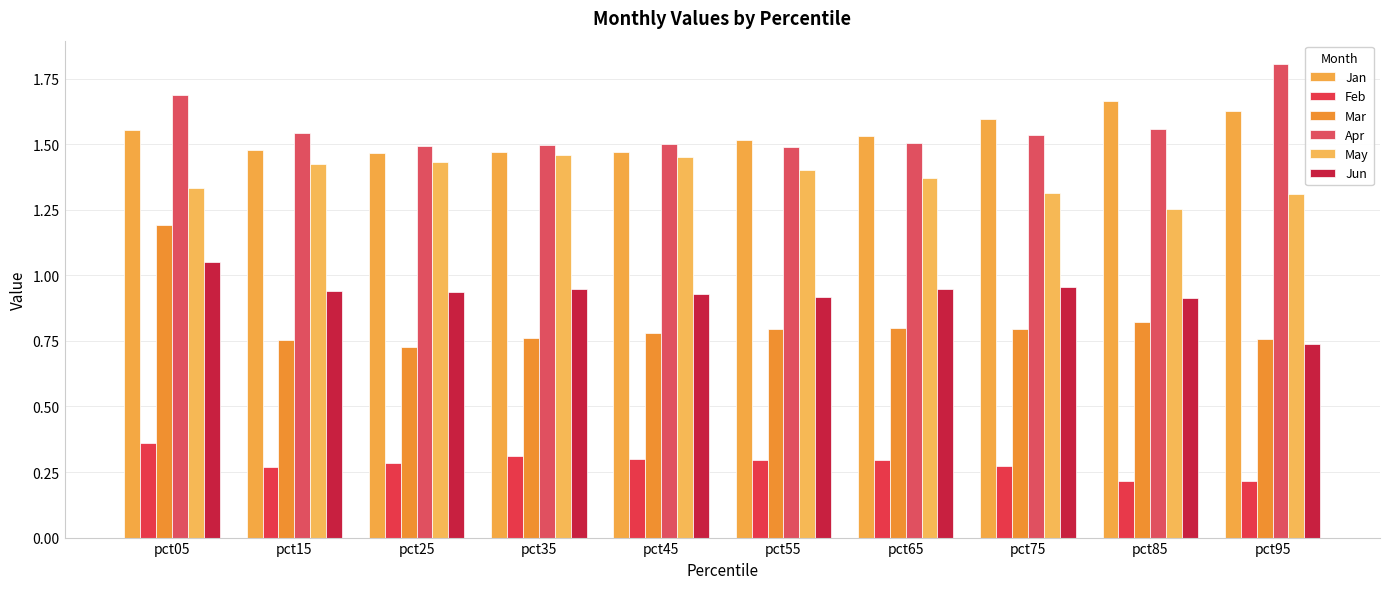

The value of Feb at pct45 is 0.1. True or false?

False